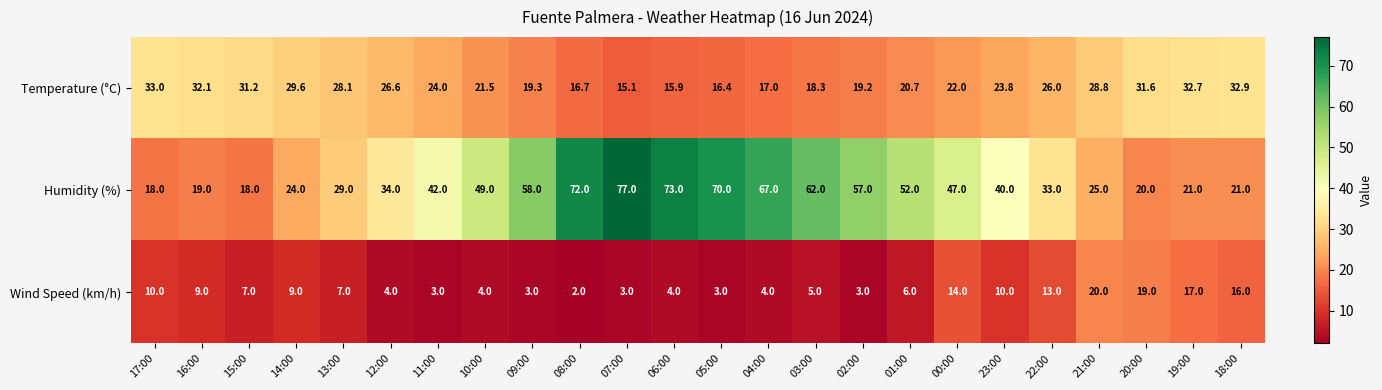

At 20:00, list the series in order from smallest to largest.

Wind Speed (km/h), Humidity (%), Temperature (°C)